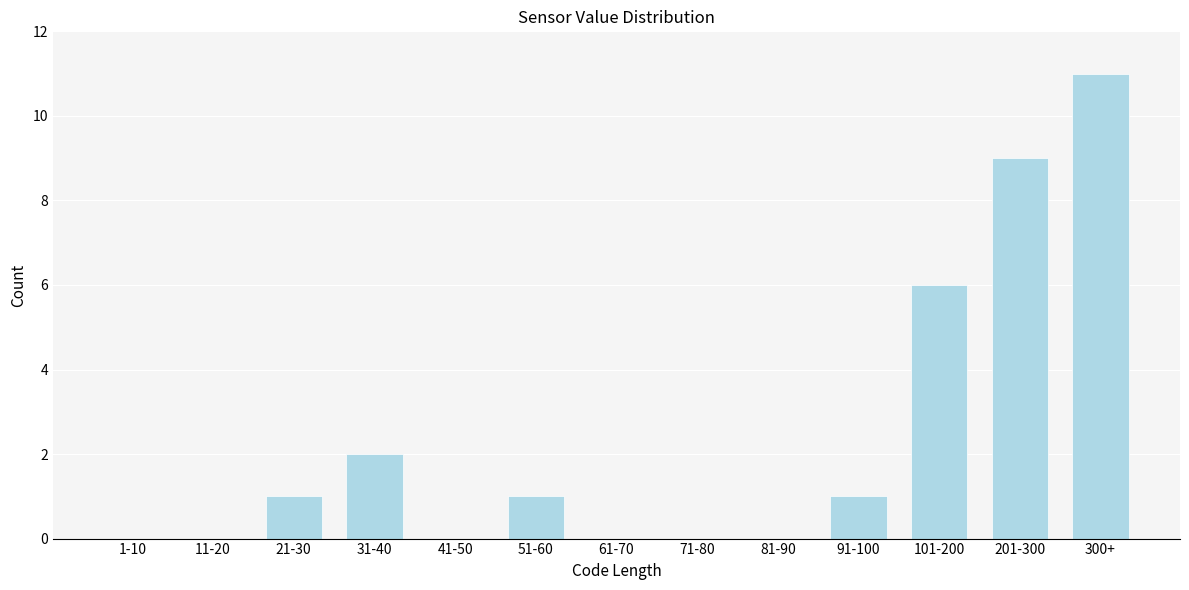

Reading left to right, transcribe all the data shown in this chart.

1-10=0	11-20=0	21-30=1	31-40=2	41-50=0	51-60=1	61-70=0	71-80=0	81-90=0	91-100=1	101-200=6	201-300=9	300+=11